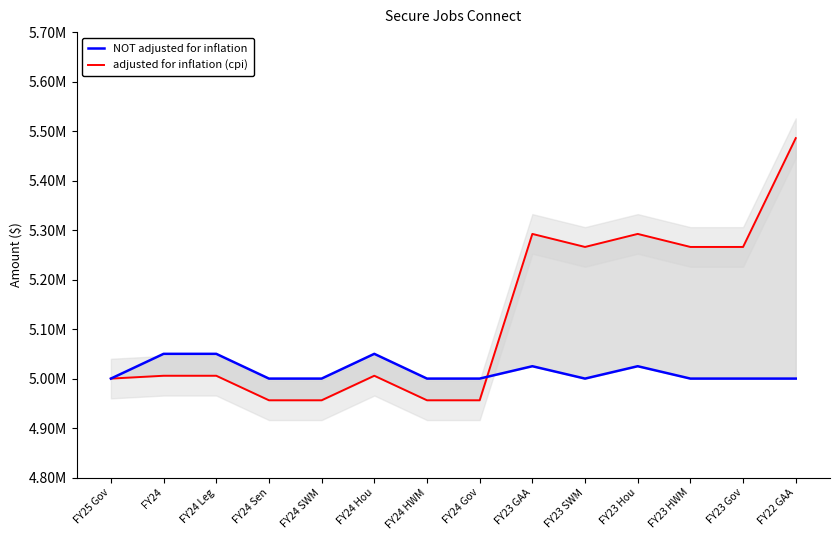

After their last crossing, which series has the higher values: adjusted for inflation (cpi) or NOT adjusted for inflation?

adjusted for inflation (cpi)